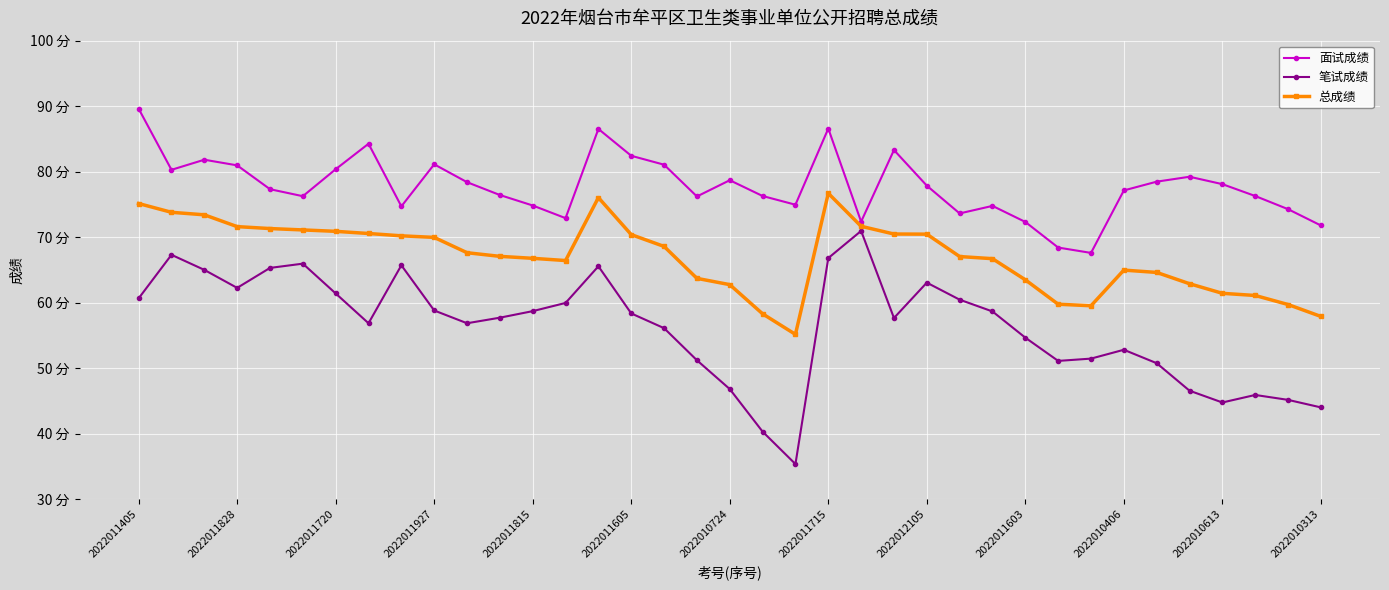

True or false: 笔试成绩 and 总成绩 intersect in this chart.

False